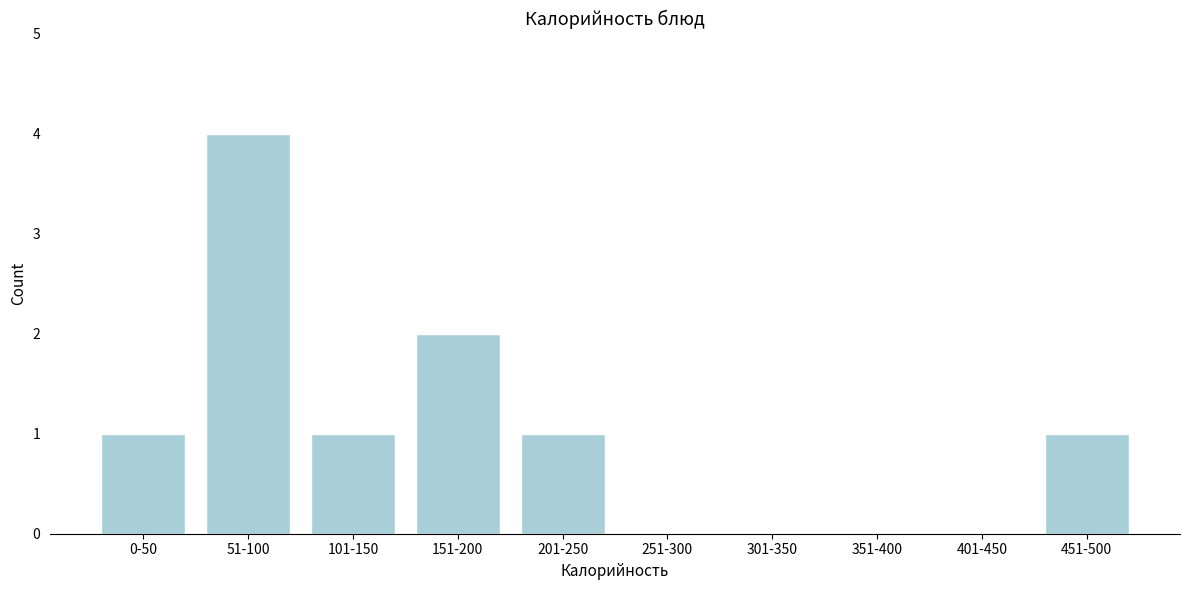

Reading right to left, what are all the values shown in this chart?

451-500=1	401-450=0	351-400=0	301-350=0	251-300=0	201-250=1	151-200=2	101-150=1	51-100=4	0-50=1